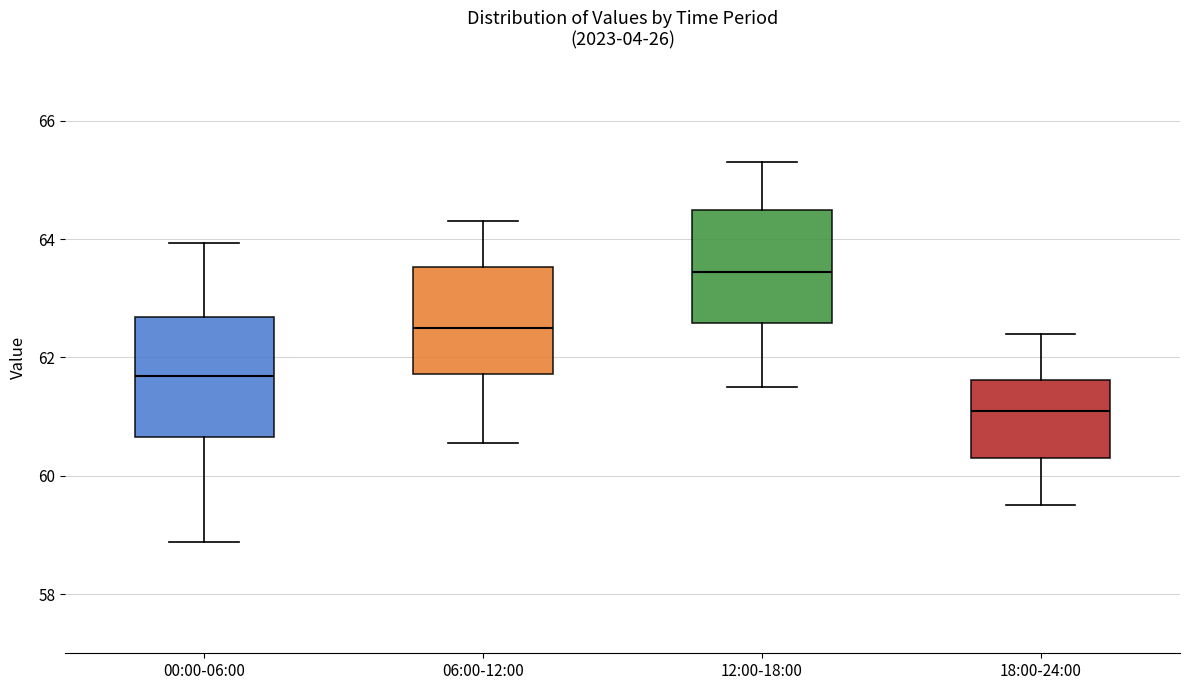

Reading left to right, transcribe this box plot: for each box, give where its median line is, the range the box spans, and where its two whiskers end, as read against the y-axis. The values are not printed on the chart, so give them approximately, as read against the axis.

00:00-06:00: median 61.6, box 60.6 to 62.6, whiskers 58.8 to 64.0
06:00-12:00: median 62.6, box 61.8 to 63.6, whiskers 60.6 to 64.4
12:00-18:00: median 63.4, box 62.6 to 64.6, whiskers 61.6 to 65.4
18:00-24:00: median 61.2, box 60.4 to 61.6, whiskers 59.6 to 62.4